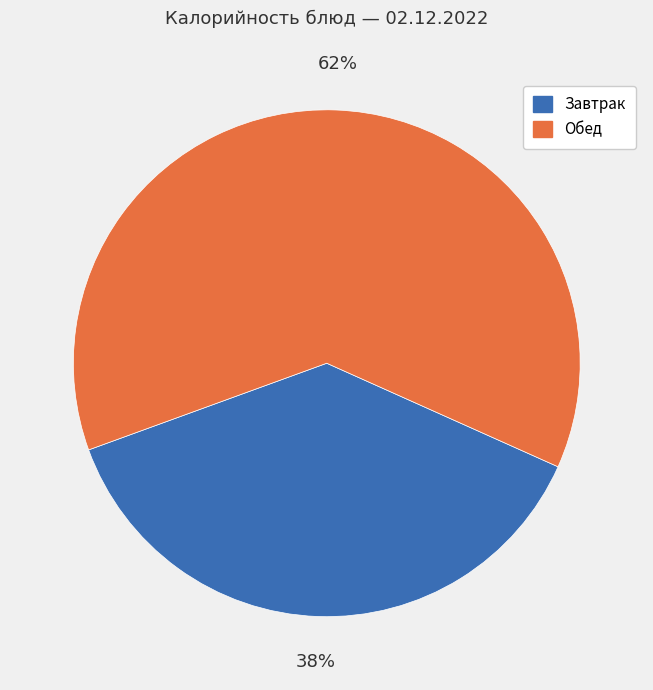

To the nearest percent, what is the average slice percentage?

50%